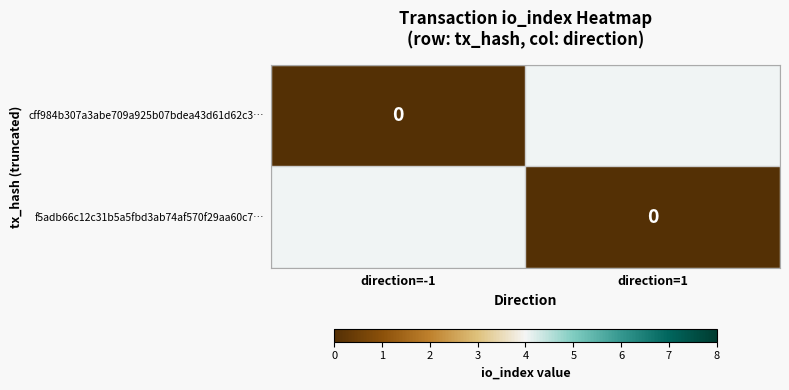

Rank the series by their maximum value, from highest to lowest.

f5adb66c12c31b5a5fbd3ab74af570f29aa60c7…, cff984b307a3abe709a925b07bdea43d61d62c3…